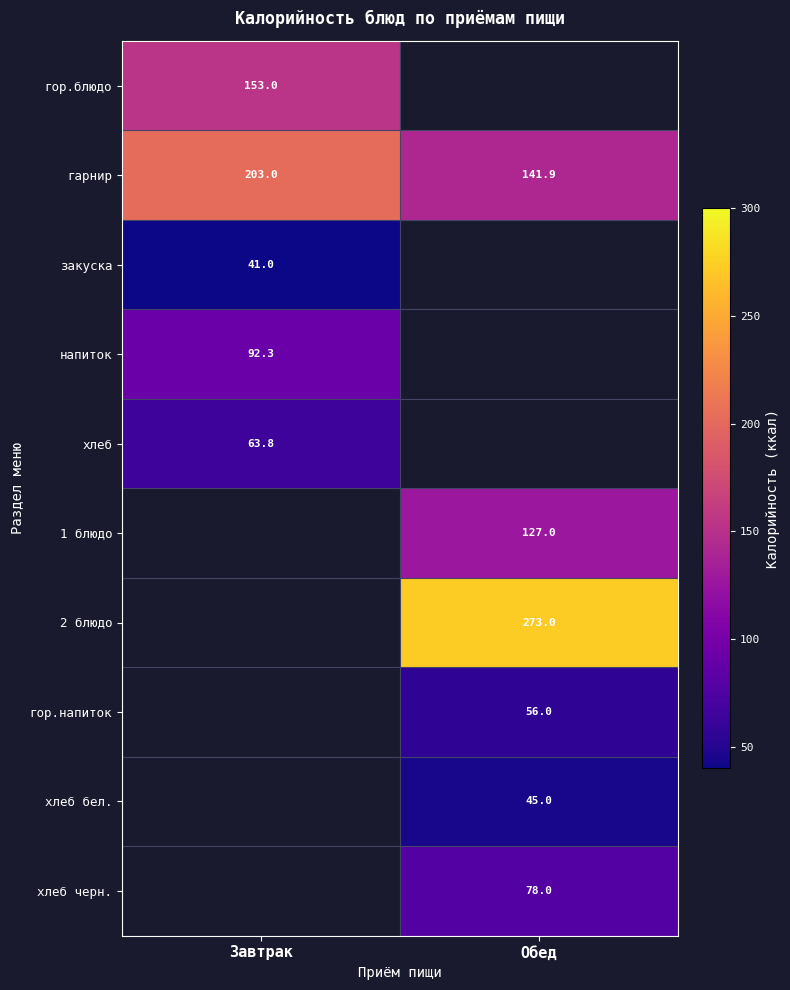

Which has a higher value, Завтрак or Обед?

Обед